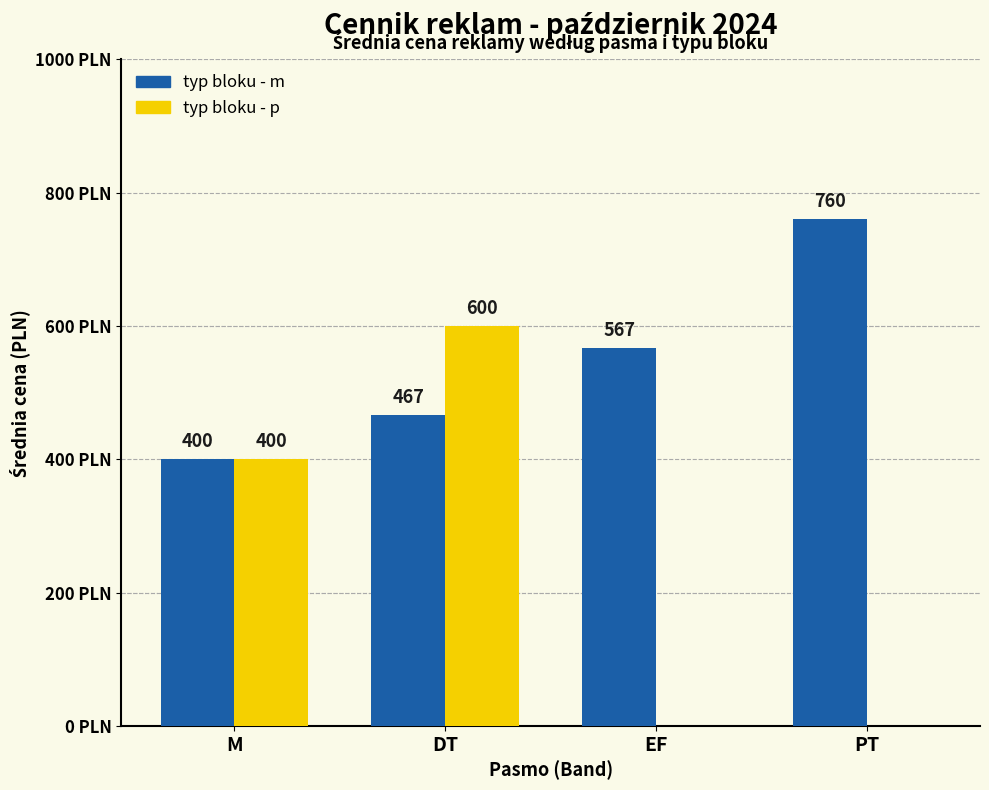

Which series changed the most between M and PT?

typ bloku - p